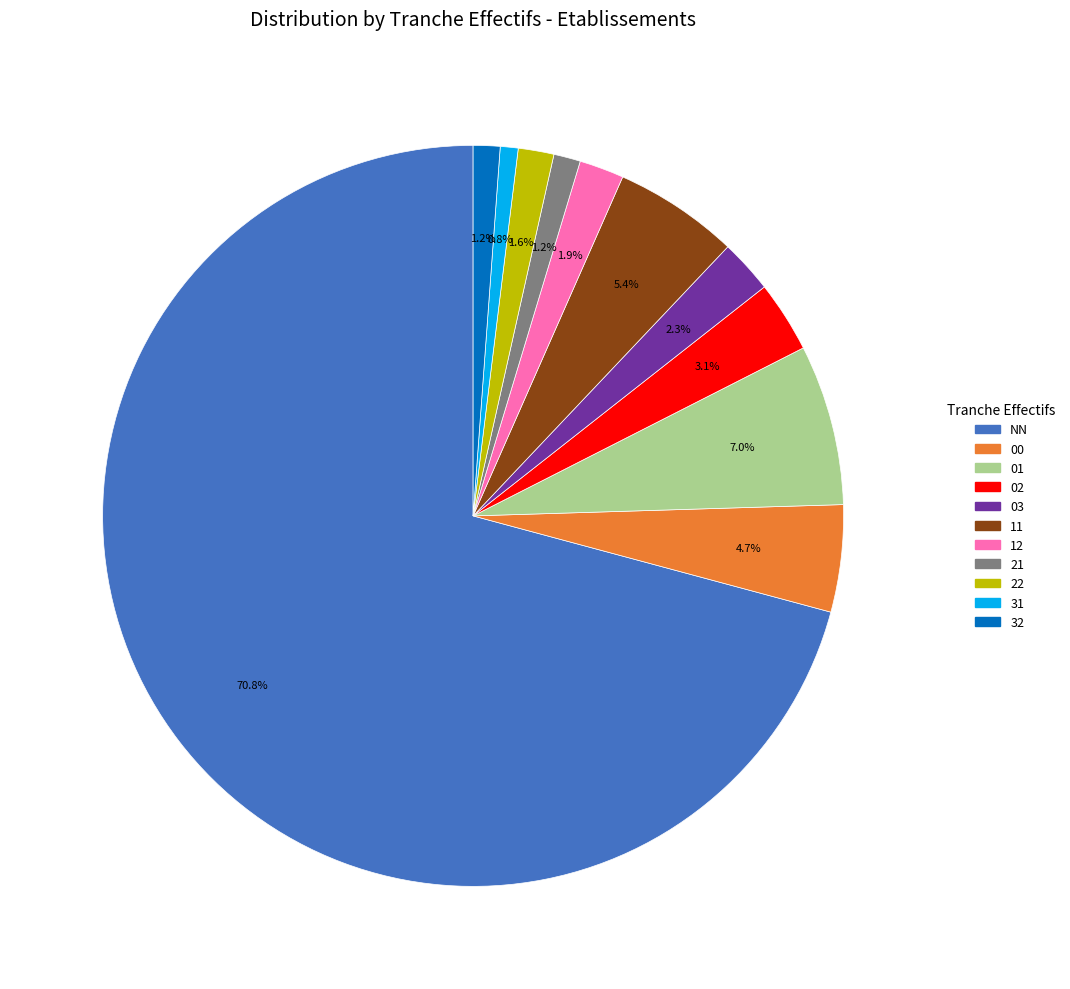

Is there a majority slice in this chart?

Yes